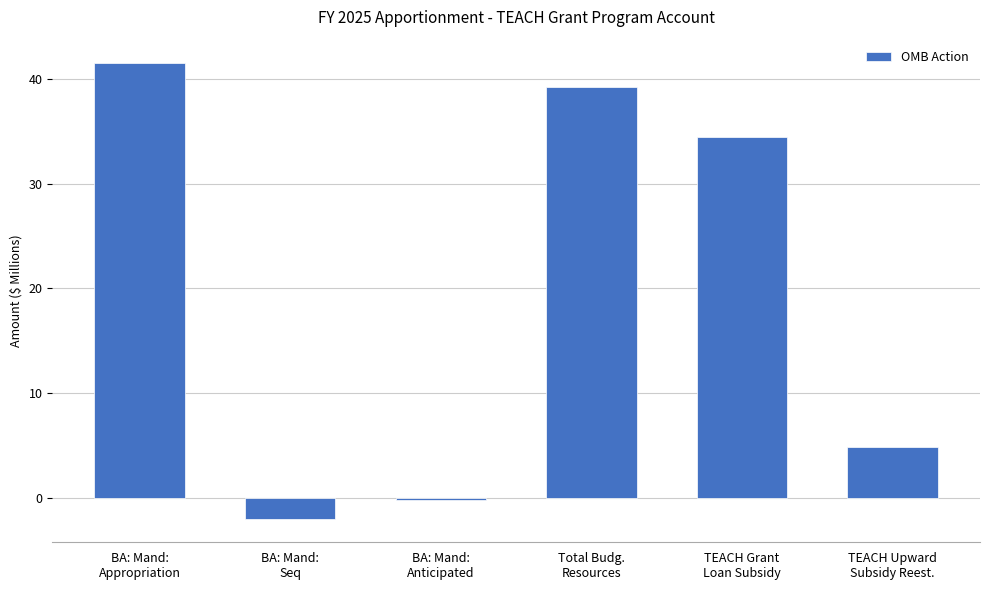

What is the sum of the values at TEACH Grant
Loan Subsidy and BA: Mand:
Seq?

32.4